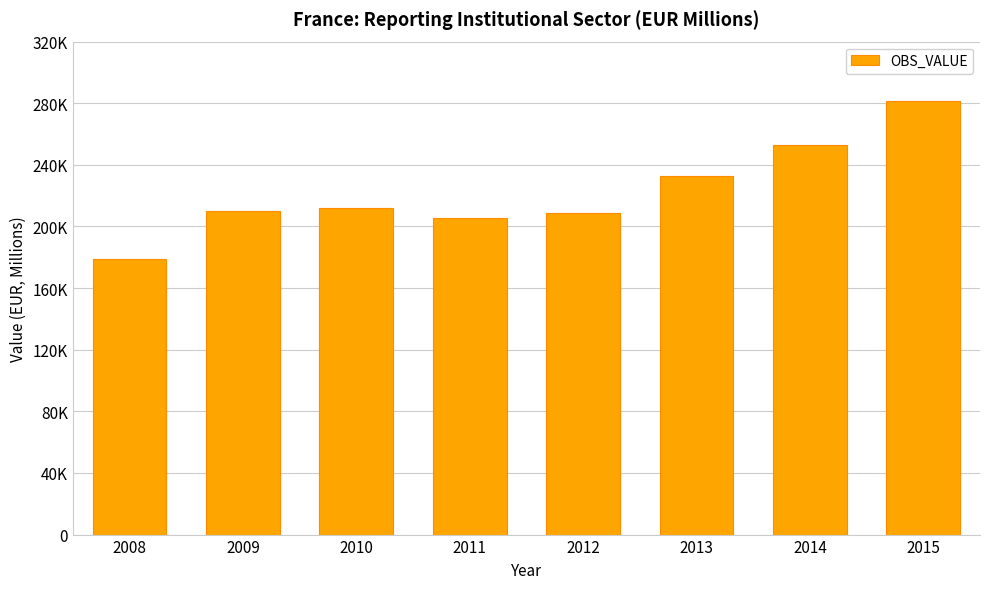

What is the sum of the values at 2012 and 2015?

490208